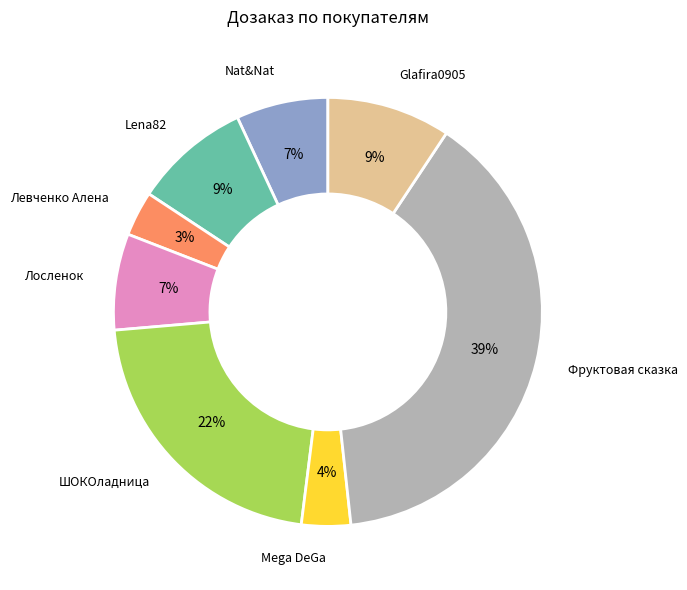

To the nearest percent, what is the average slice percentage?

12%